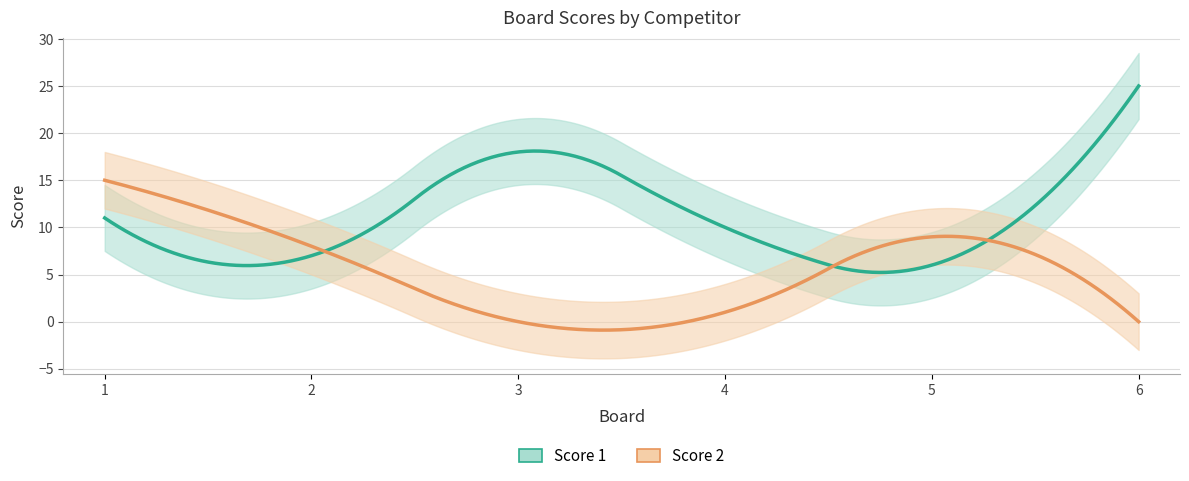

List the series in order of their peak value, lowest first.

Score 2, Score 1